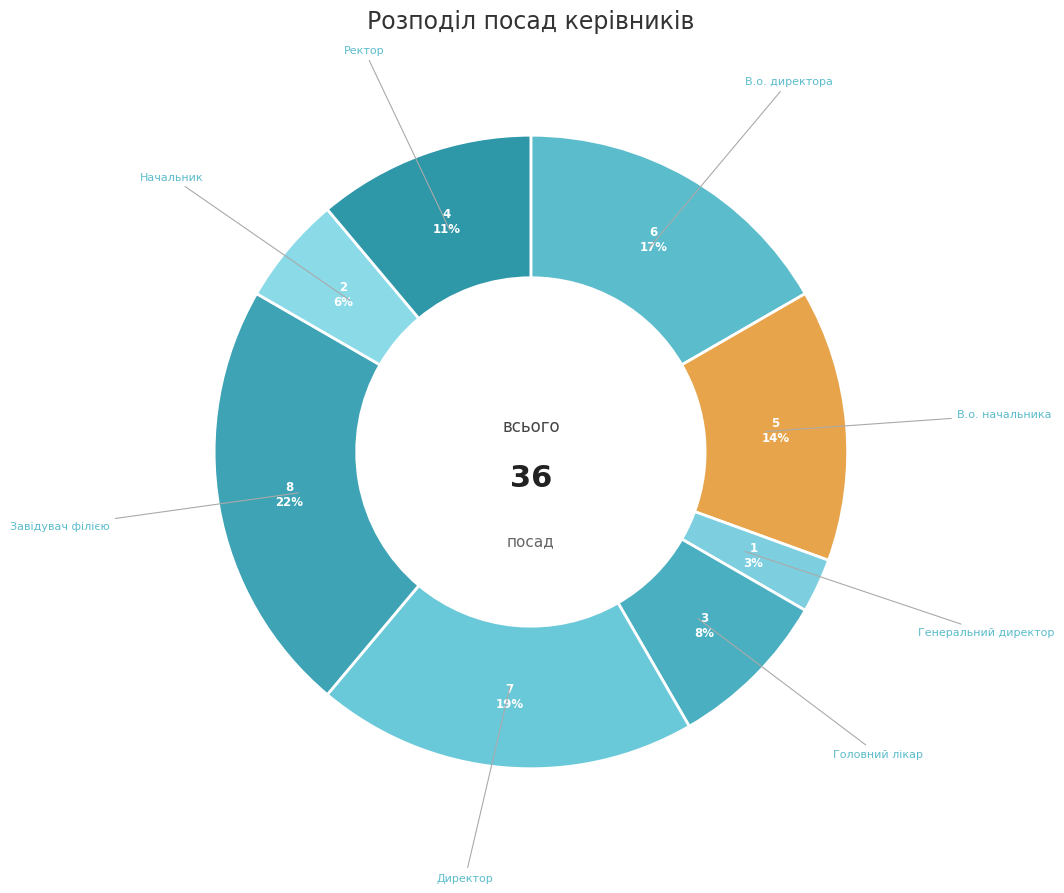

To the nearest percent, what is the difference between the largest and smallest slice percentages?

19%